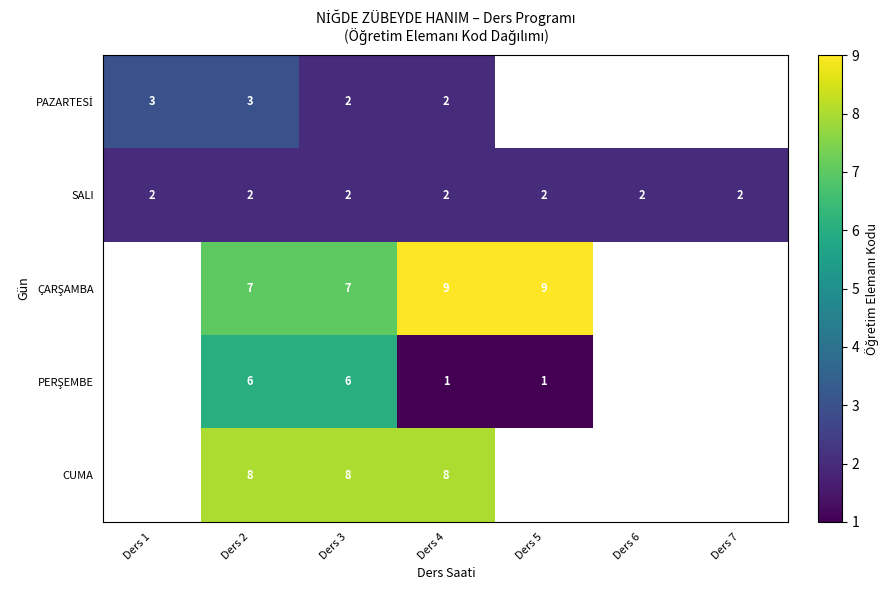

Which label corresponds to the smallest value in the chart?

Ders 5